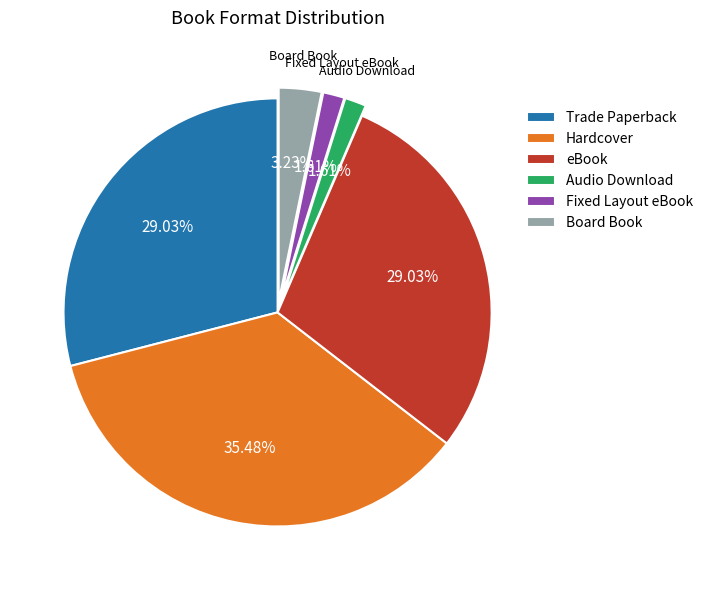

How many segments does this pie chart have?

6